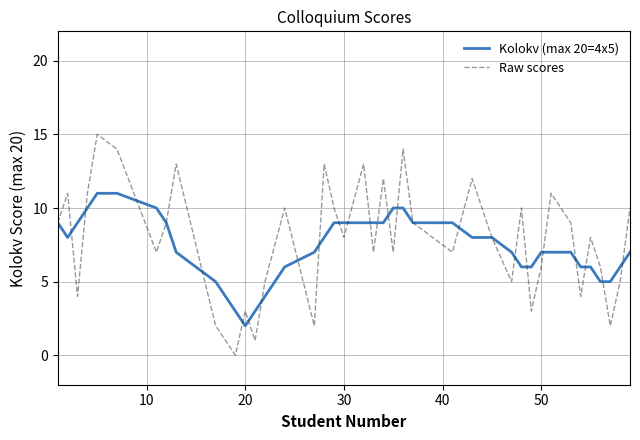

Count the number of data series in this chart.

2